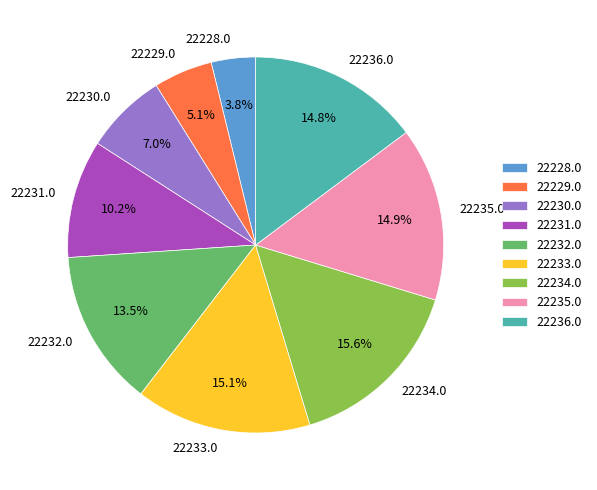

Which category has the smallest portion of the pie?

22228.0